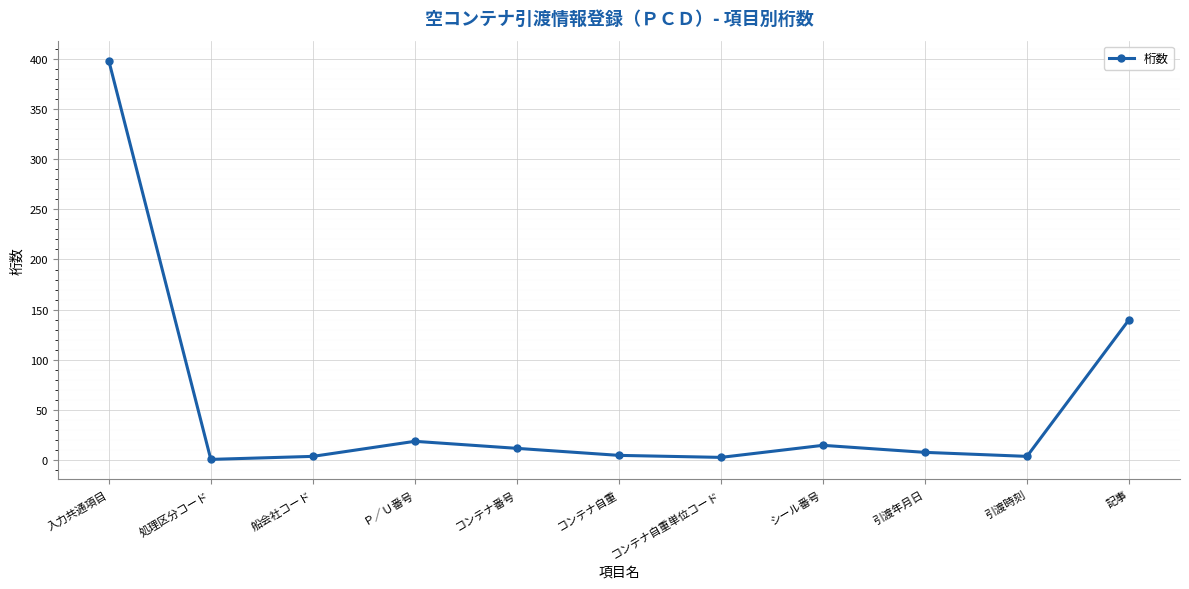

What is the difference between the values at コンテナ自重単位コード and シール番号?

12